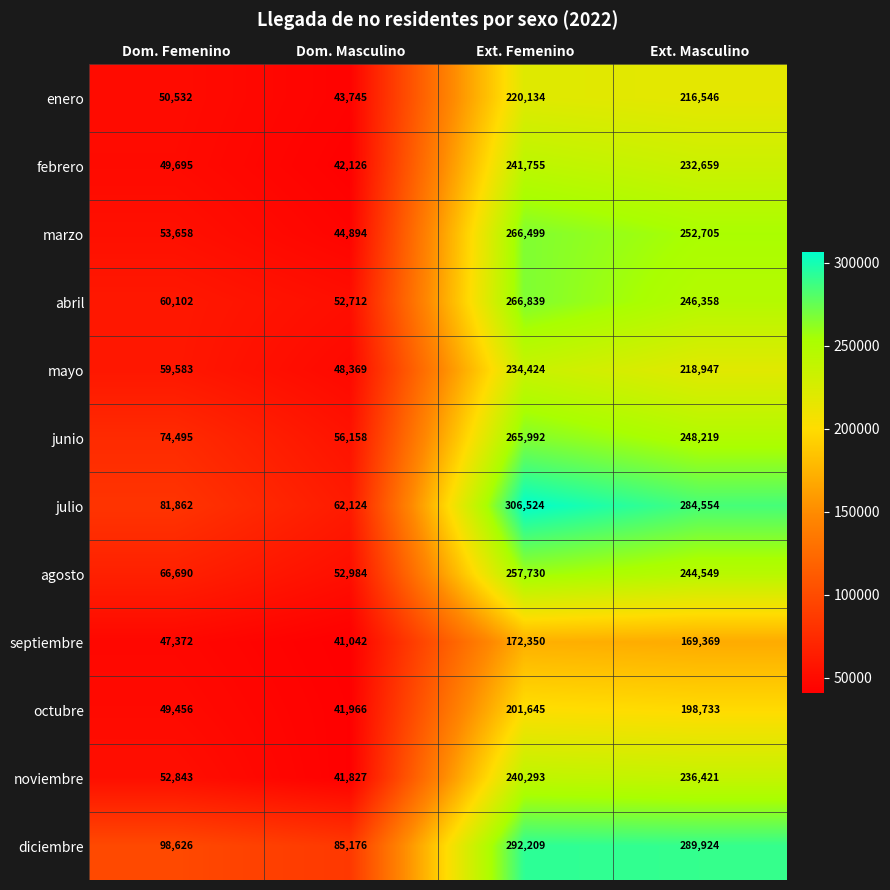

At which label is abril closest to 159775?

Ext. Masculino